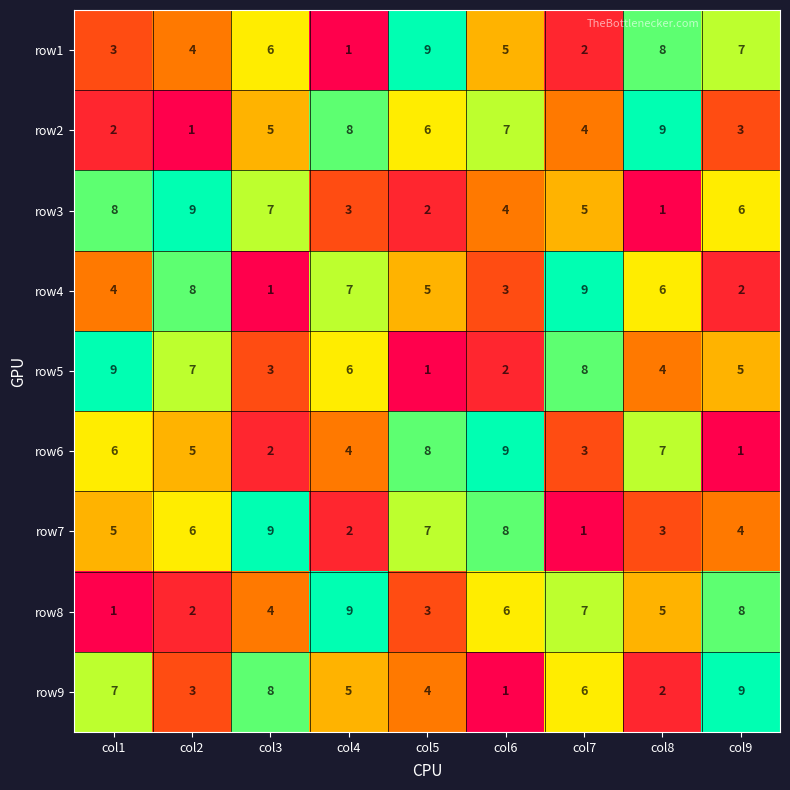

Is it true that row2 equals 3 at col1?

False